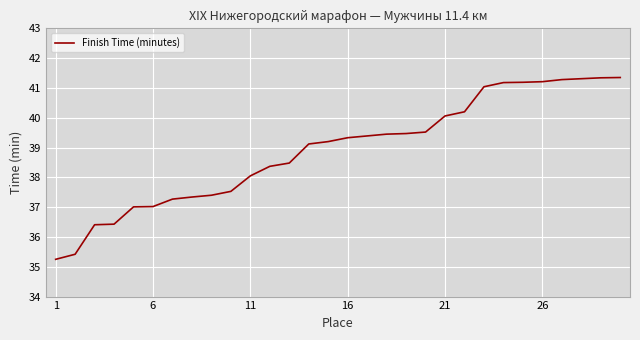

Which label corresponds to the smallest value in the chart?

1